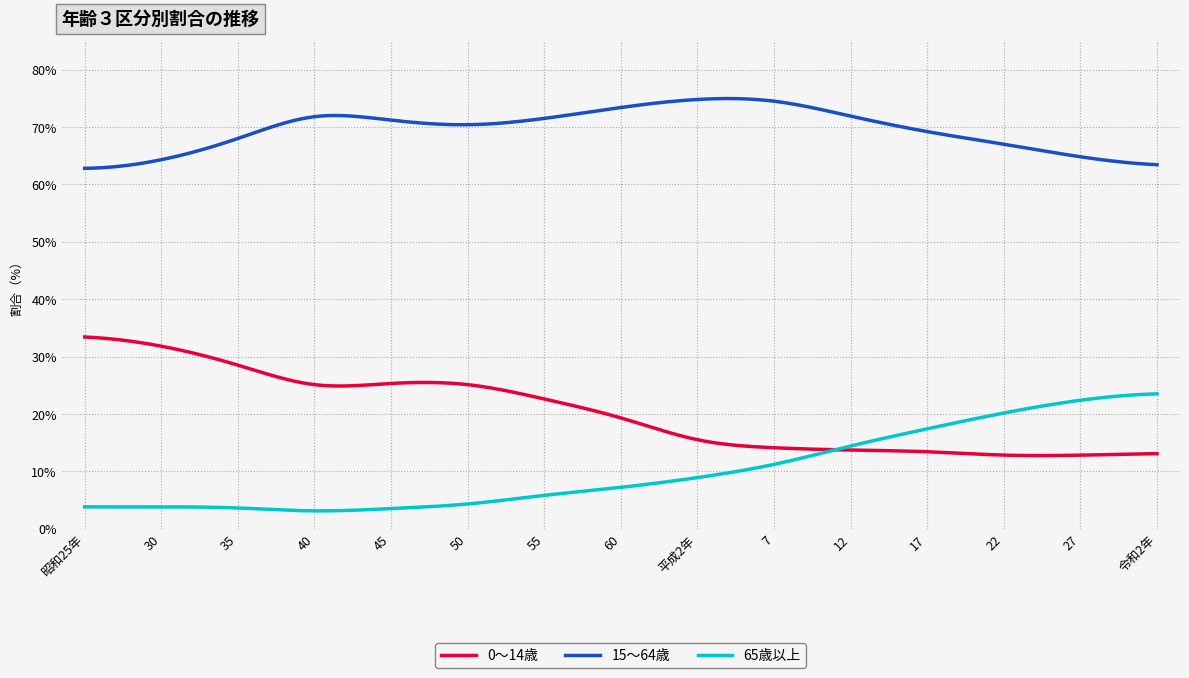

Which series has the largest total across all categories?

15～64歳